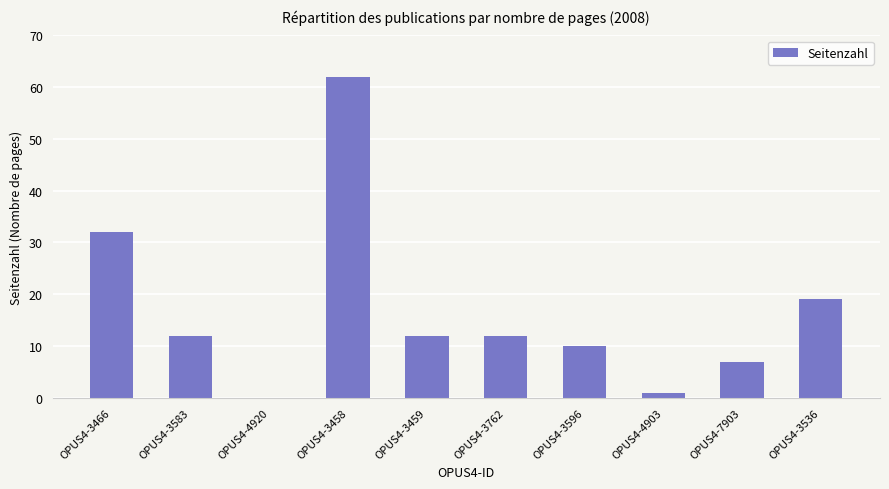

At which label is the value closest to 31?

OPUS4-3466